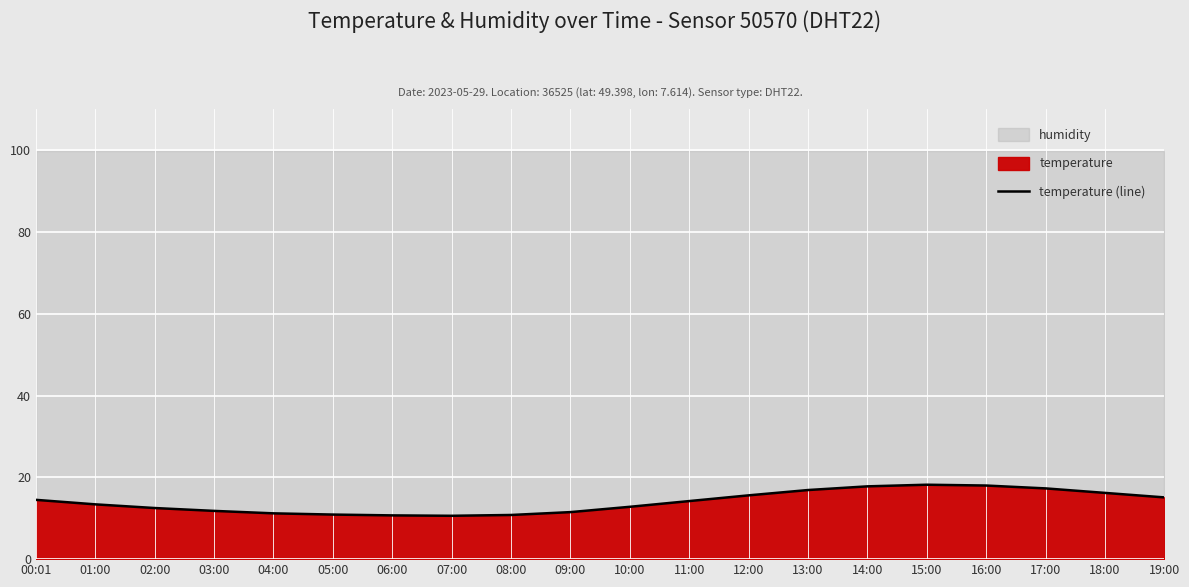

What is the ratio of the value at 11:00 to the value at 09:00?

1.2